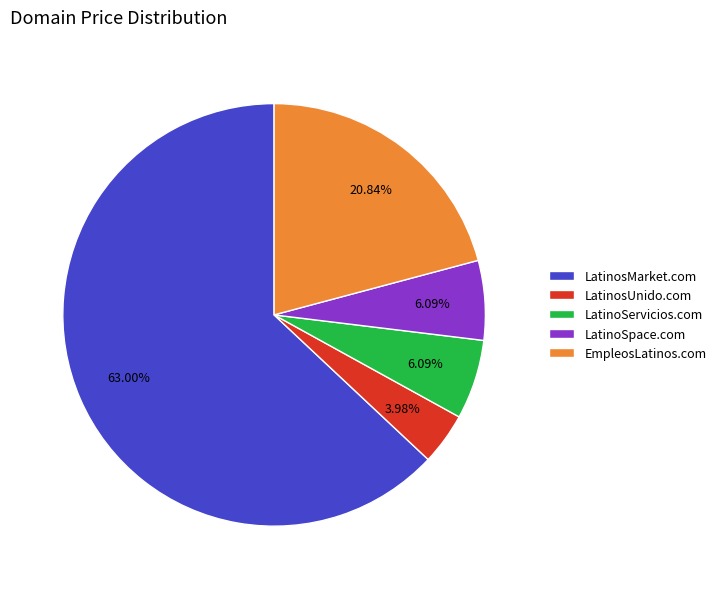

To the nearest percent, what is the difference between the largest and smallest slice percentages?

59%